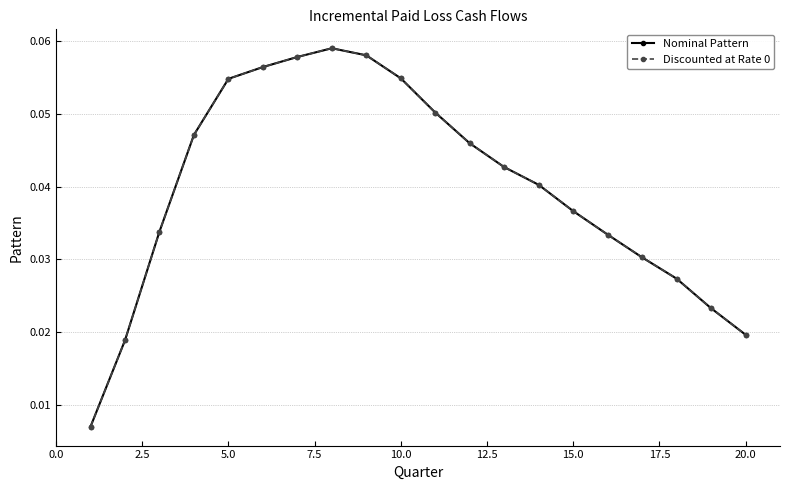

Does the chart have visible grid lines?

Yes